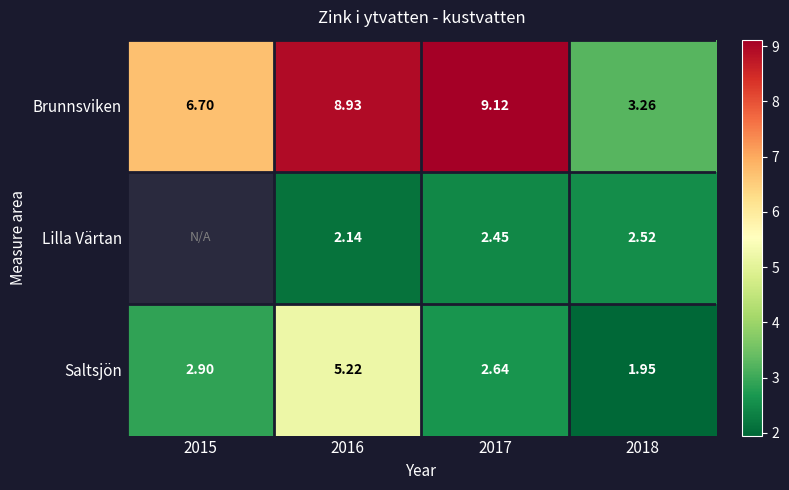

What is the sum of the Brunnsviken values at 2017 and 2015?

15.8